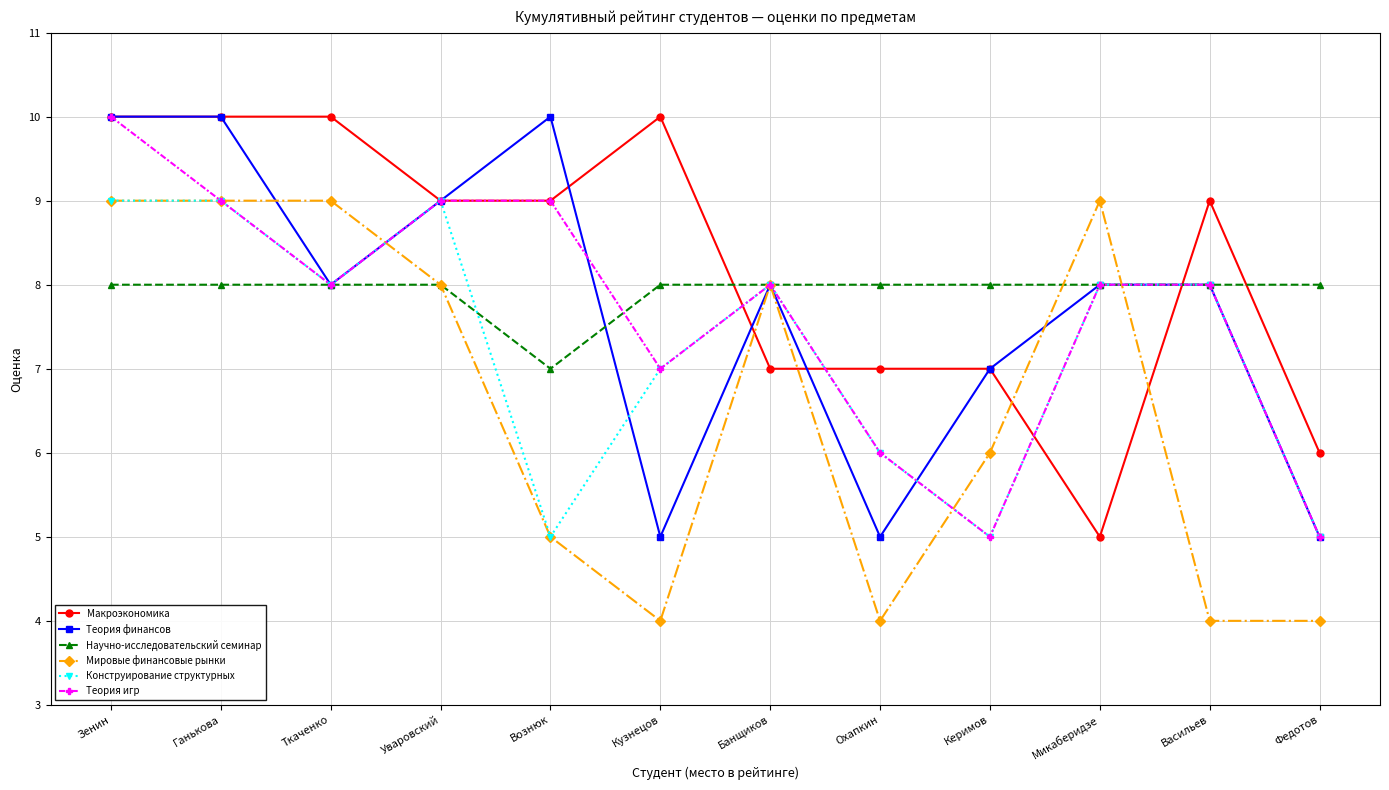

Which series ends up on top after the final intersection of Научно-исследовательский семинар and Макроэкономика?

Научно-исследовательский семинар